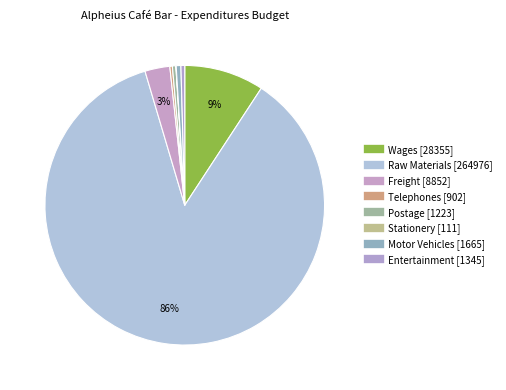

What portion of the pie excludes Stationery?

100.0%